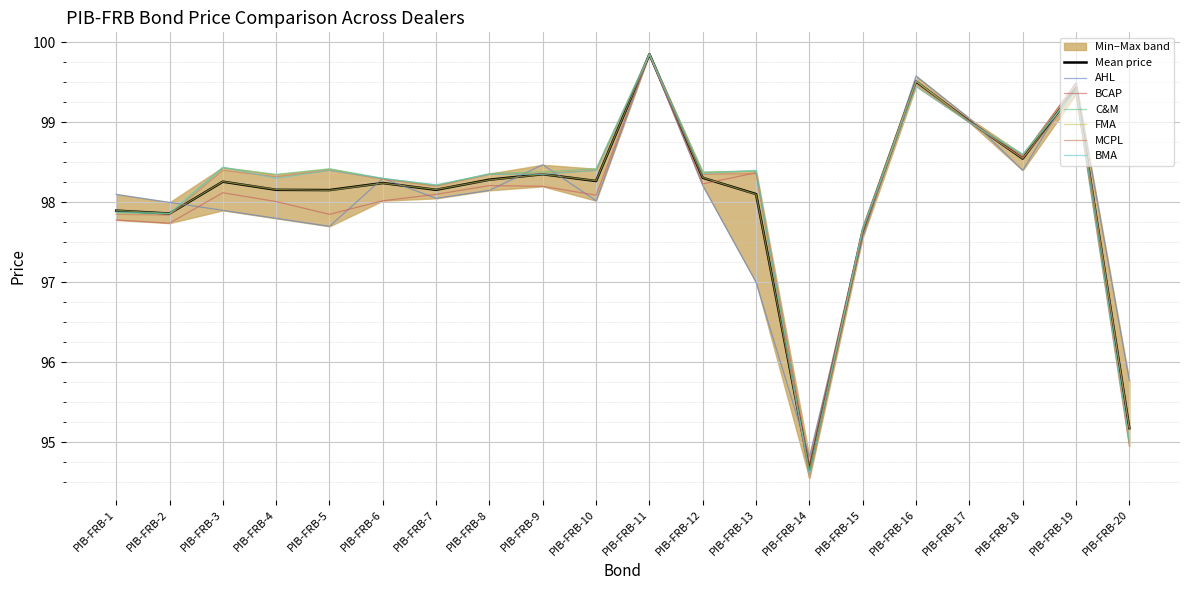

What is the value of the AHL point at the 15th from the left?

97.6